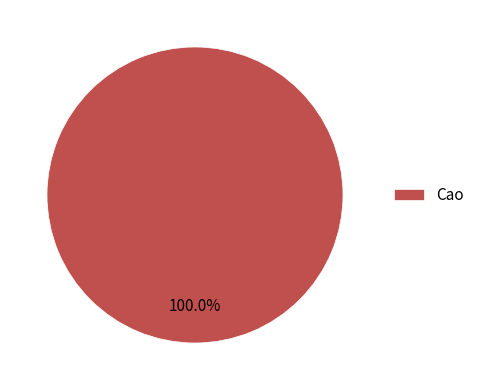

Which category accounts for the majority?

Cao